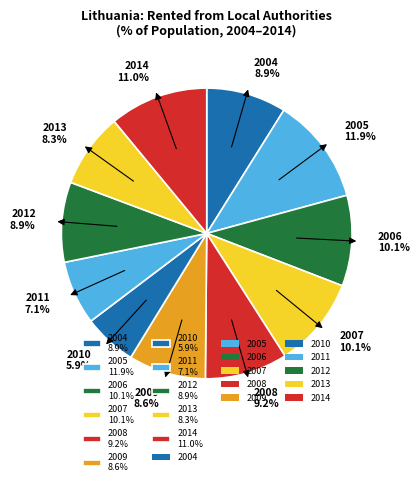

How many segments does this pie chart have?

11